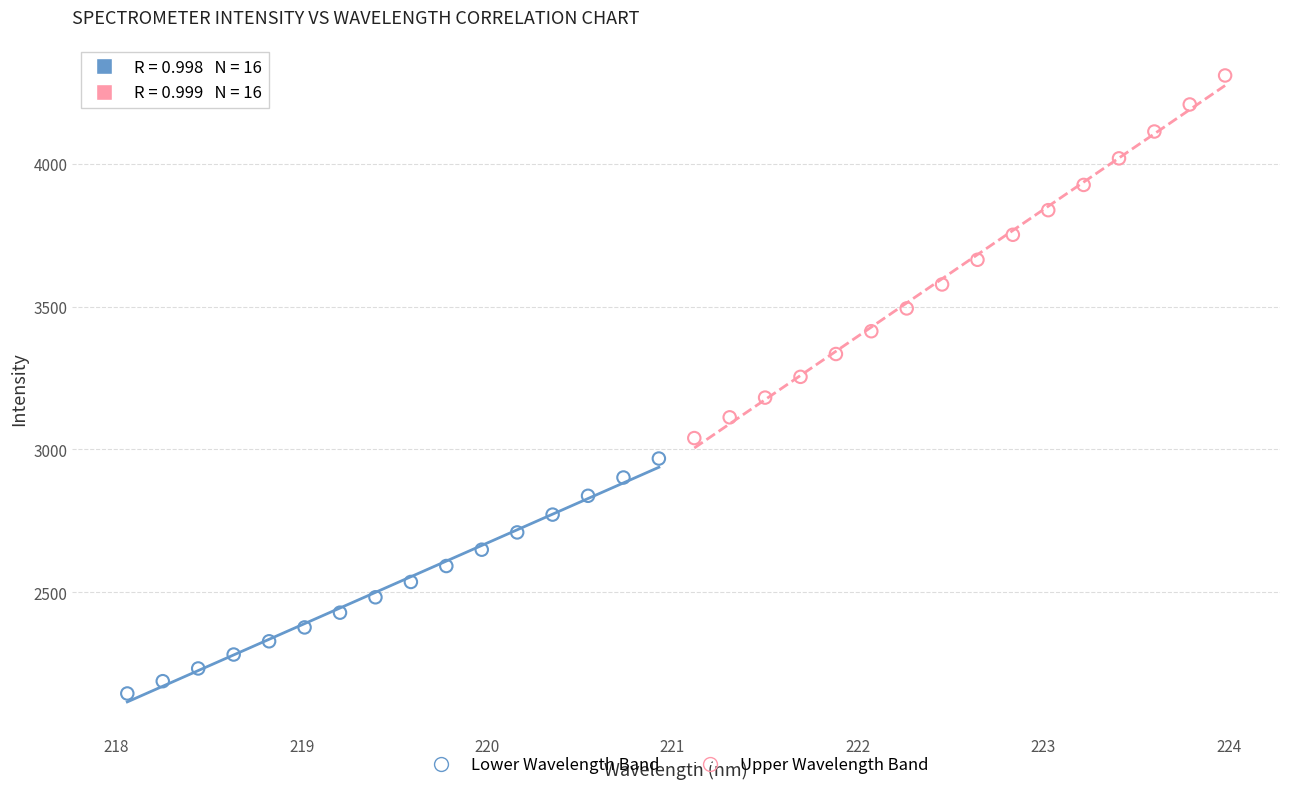

What are all the series names shown in the legend?

Lower Wavelength Band, Upper Wavelength Band